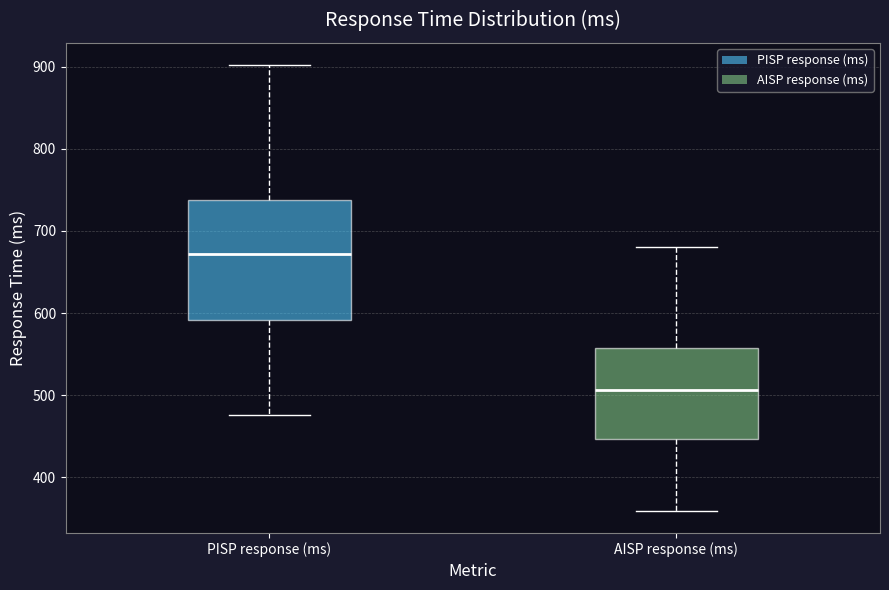

Reading left to right, read every box against the y-axis: the position of its median line, the range the box covers, and the ends of its whiskers. The values are not printed on the chart, so give them approximately, as read against the axis.

PISP response (ms): median 670, box 590 to 740, whiskers 480 to 900
AISP response (ms): median 510, box 450 to 560, whiskers 360 to 680